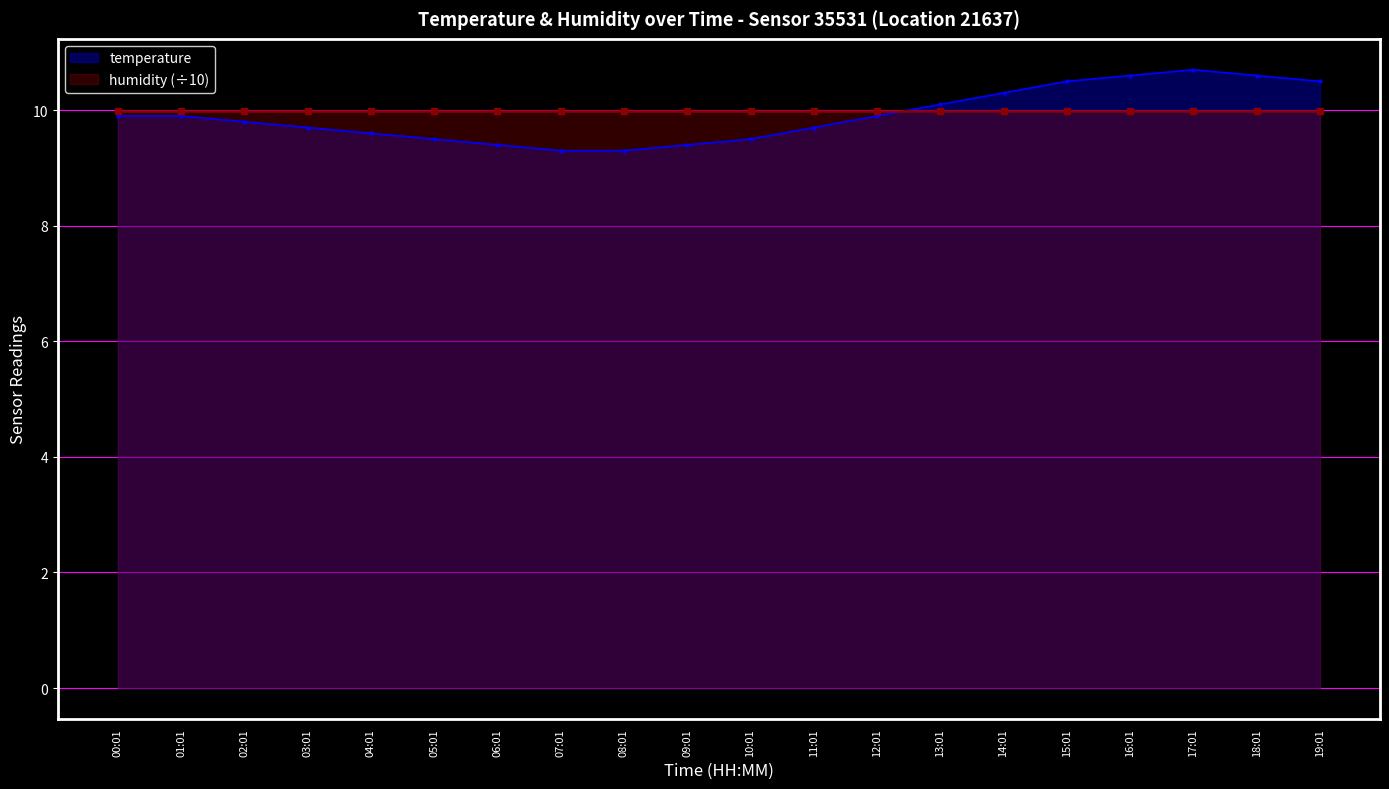

What is the change in value from 07:01 to 13:01?

+0.8